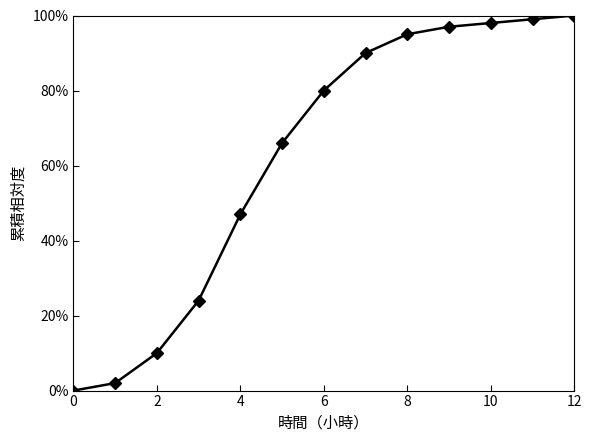

Reading left to right, extract all data points from this chart.

0	2	10	24	47	66	80	90	95	97	98	99	100